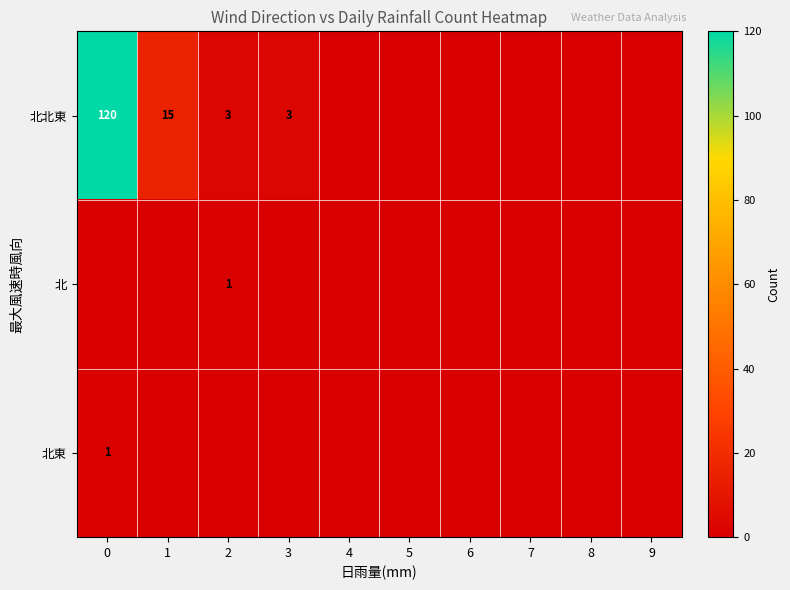

What is the maximum value shown in the chart?

120